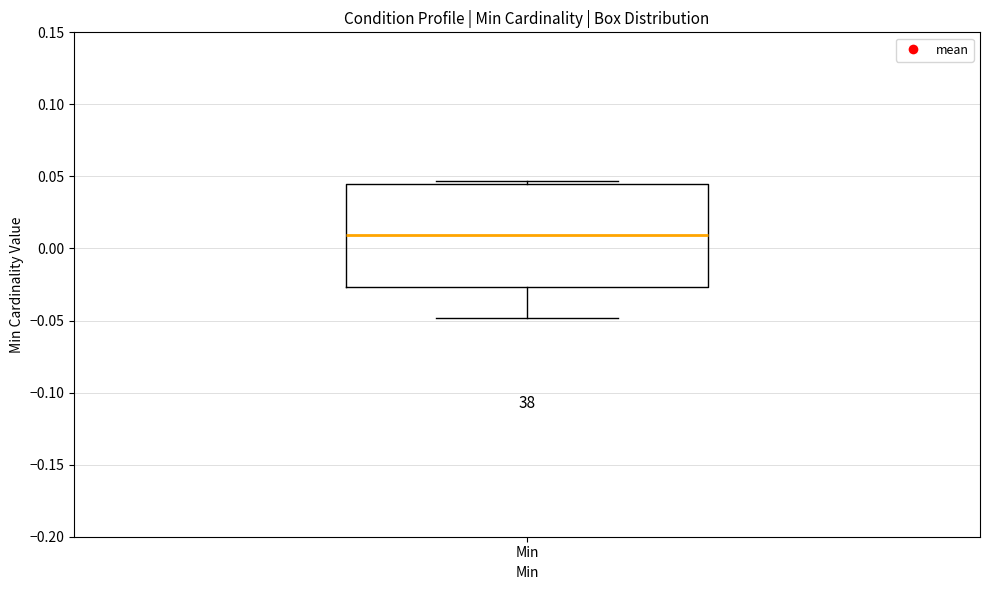

Transcribe this box plot: give where the median line is, the range the box spans, and where the two whiskers end, as read against the y-axis. The values are not printed on the chart, so give them approximately, as read against the axis.

median 0.010, box -0.025 to 0.045, whiskers -0.050 to 0.045 (just above the box's upper edge)